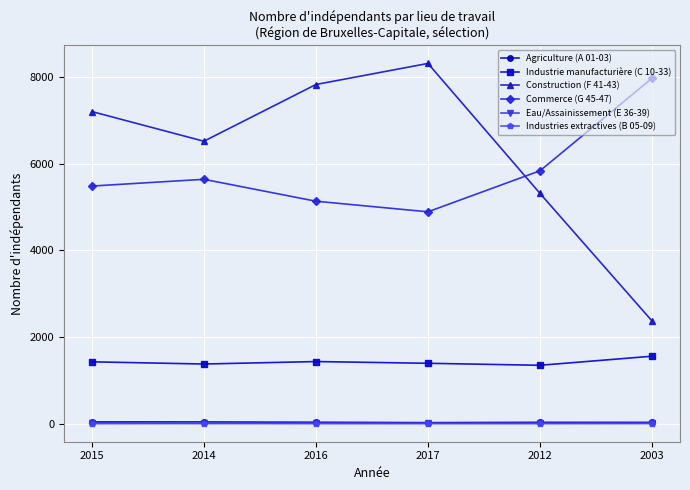

What is the total value across all series at 2003?

11946